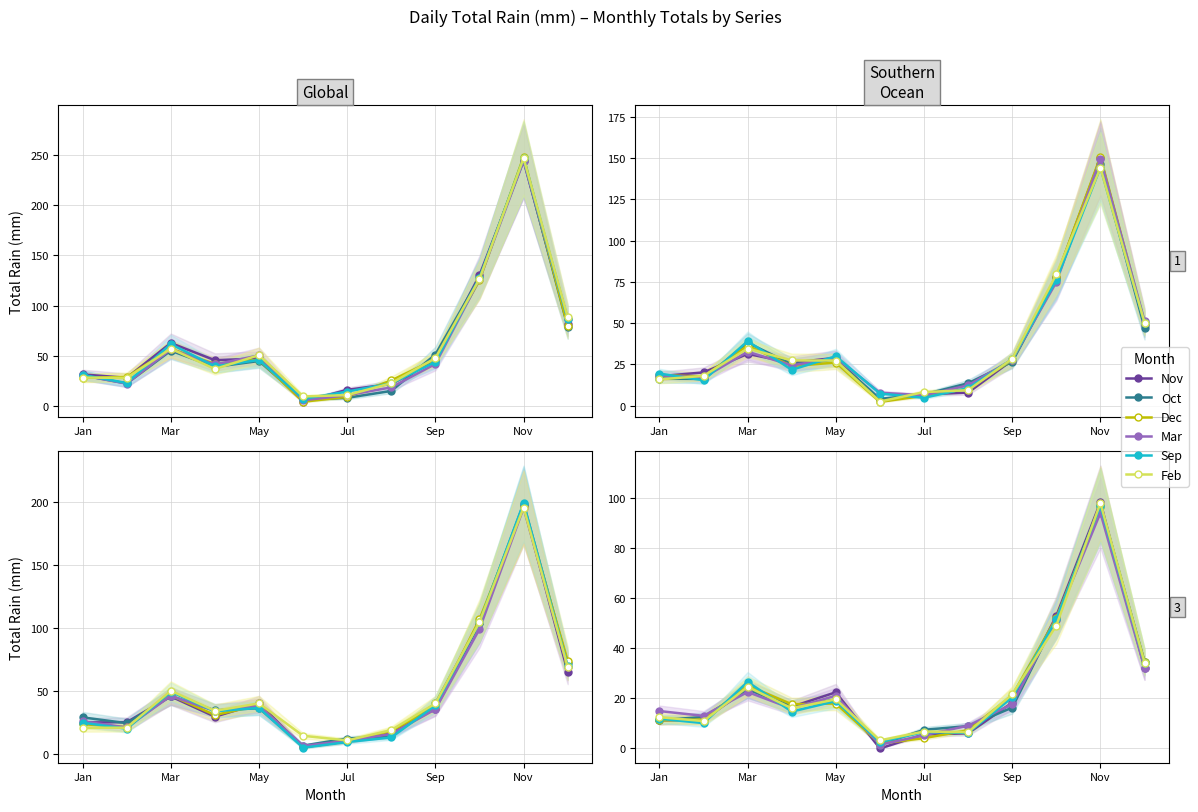

True or false: Sep has a value of 73.3 at 9.

False